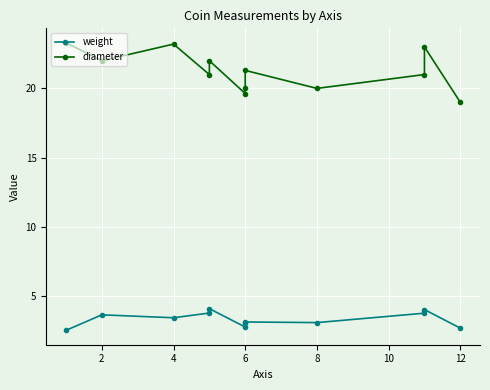

True or false: diameter and weight intersect in this chart.

False